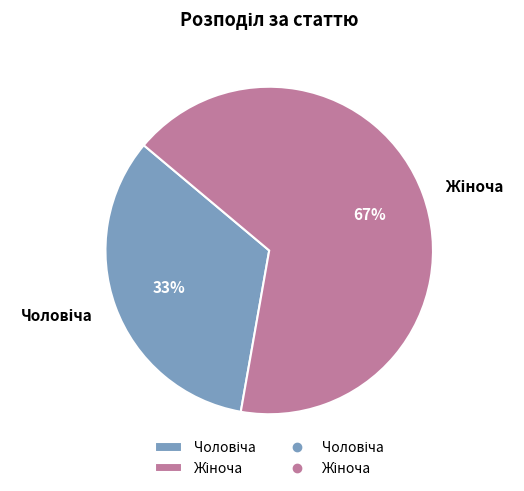

Does any single category account for the majority?

Yes